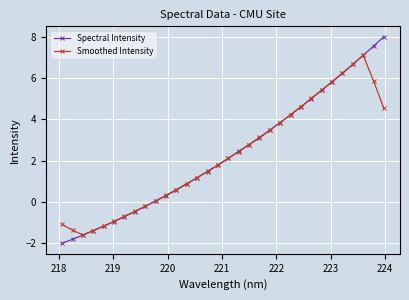

What is the minimum value for Spectral Intensity?

-2.0